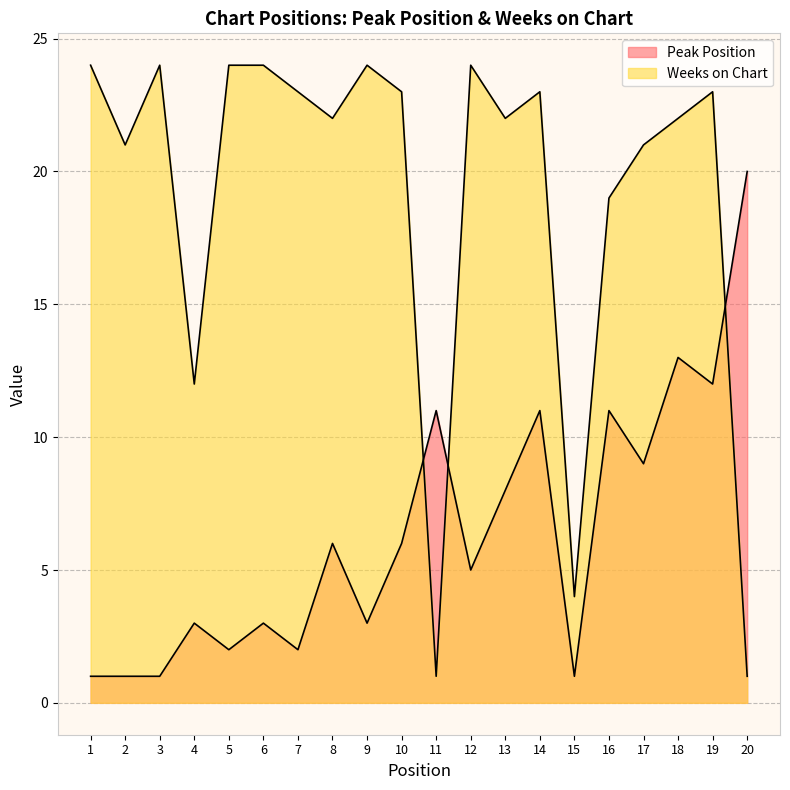

What is the total value across all series at 15?

5